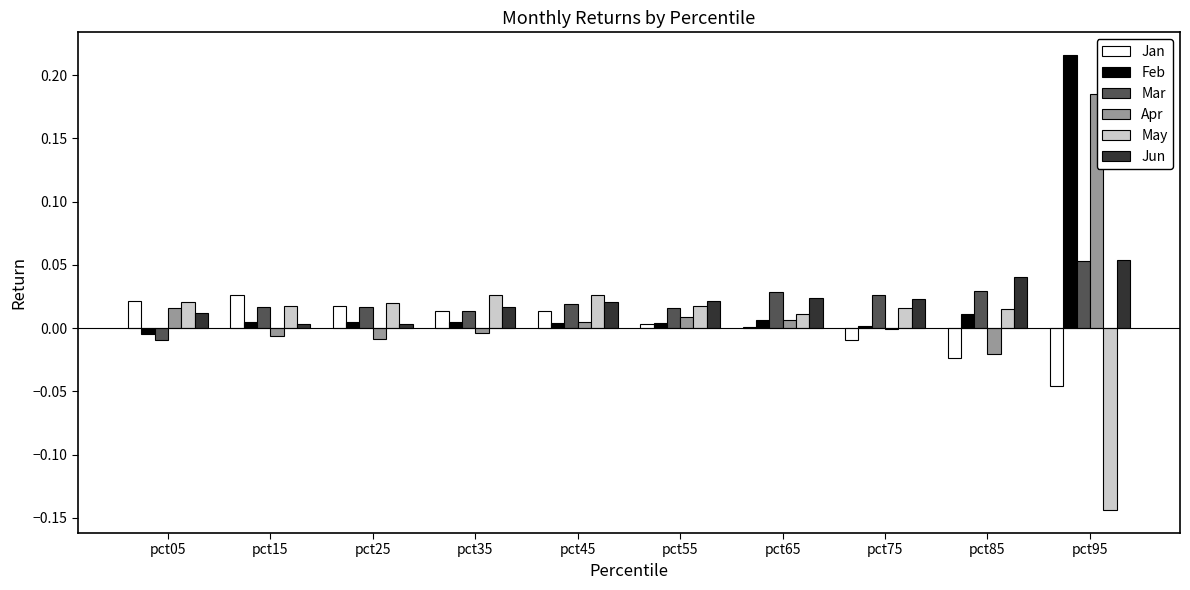

At which category is the sum across all series the highest?

pct95